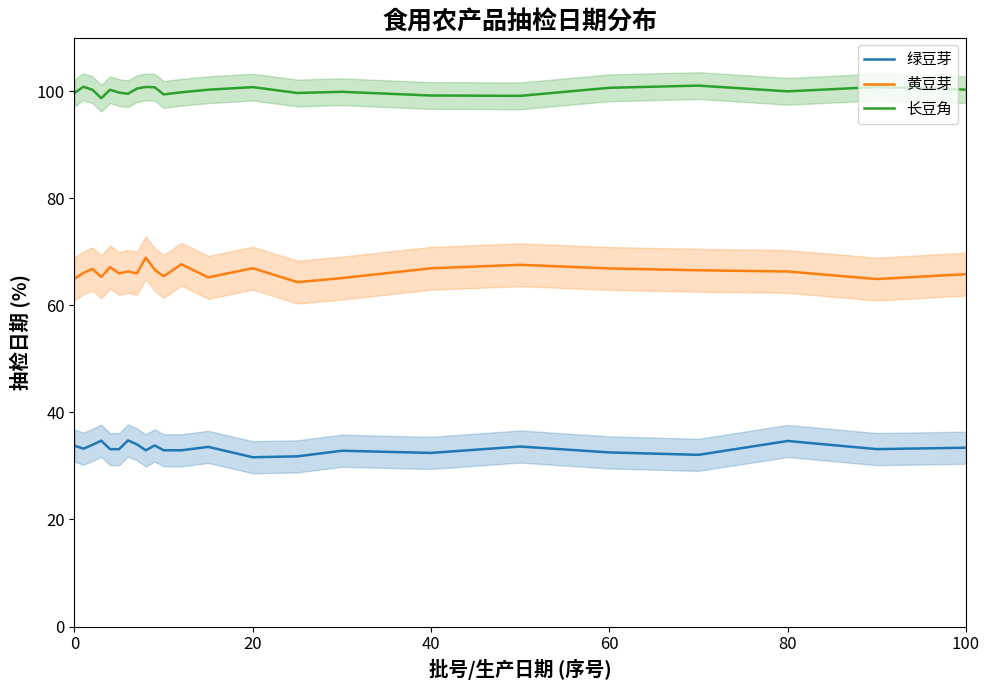

How many data points in 绿豆芽 are above 33?

14